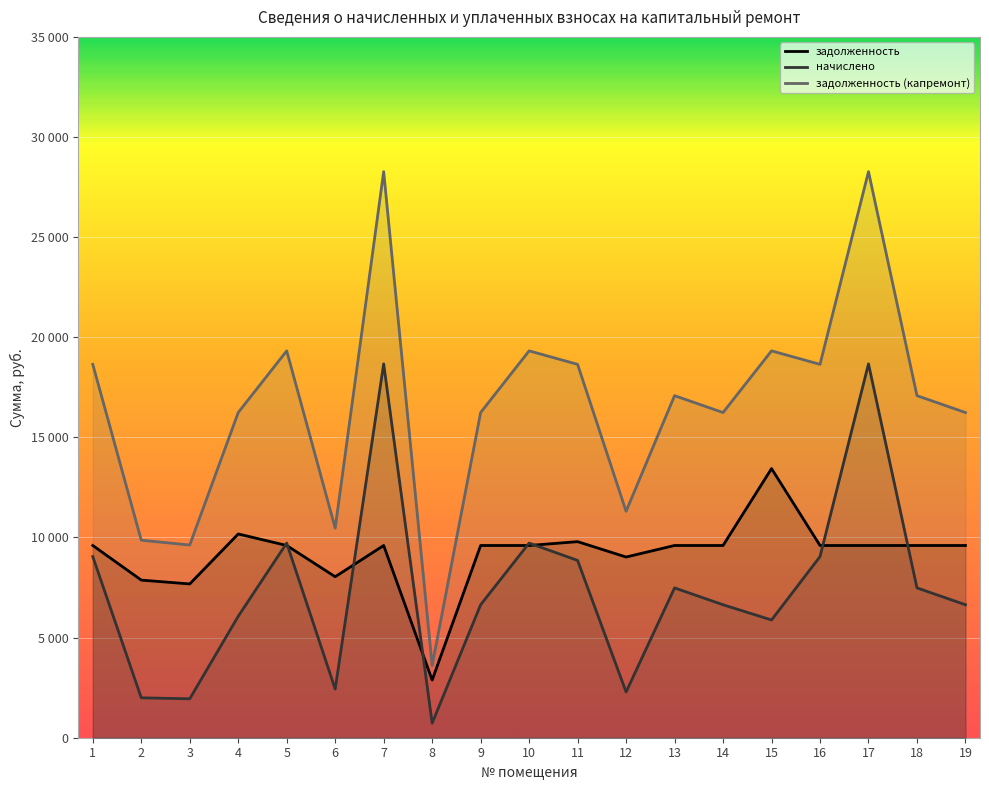

Reading left to right, transcribe all the data shown in this chart.

задолженность: 1=9600.0	2=7872.0	3=7680.0	4=10176.0	5=9600.0	6=8040.0	7=9600.0	8=2880.0	9=9600.0	10=9600.0	11=9792.0	12=9024.0	13=9600.0	14=9600.0	15=13440.0	16=9600.0	17=9600.0	18=9600.0	19=9600.0
начислено: 1=9046.5	2=1992.6	3=1944.0	4=6064.5	5=9720.2	6=2430.0	7=18670.5	8=729.0	9=6640.5	10=9720.2	11=8854.5	12=2284.2	13=7482.6	14=6640.5	15=5880.2	16=9046.5	17=18670.5	18=7482.6	19=6640.5
задолженность (капремонт): 1=18646.5	2=9864.6	3=9624.0	4=16240.5	5=19320.2	6=10470.0	7=28270.5	8=3609.0	9=16240.5	10=19320.2	11=18646.5	12=11308.2	13=17082.6	14=16240.5	15=19320.2	16=18646.5	17=28270.5	18=17082.6	19=16240.5